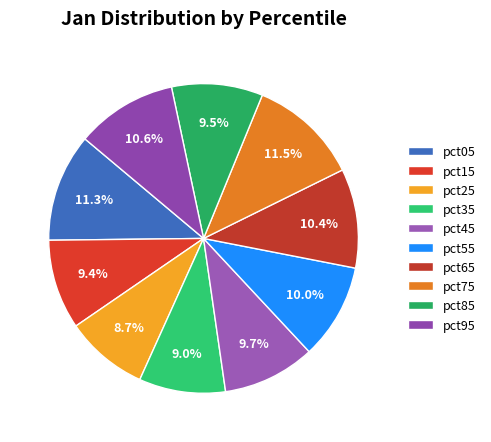

Which category has the smallest portion of the pie?

pct25